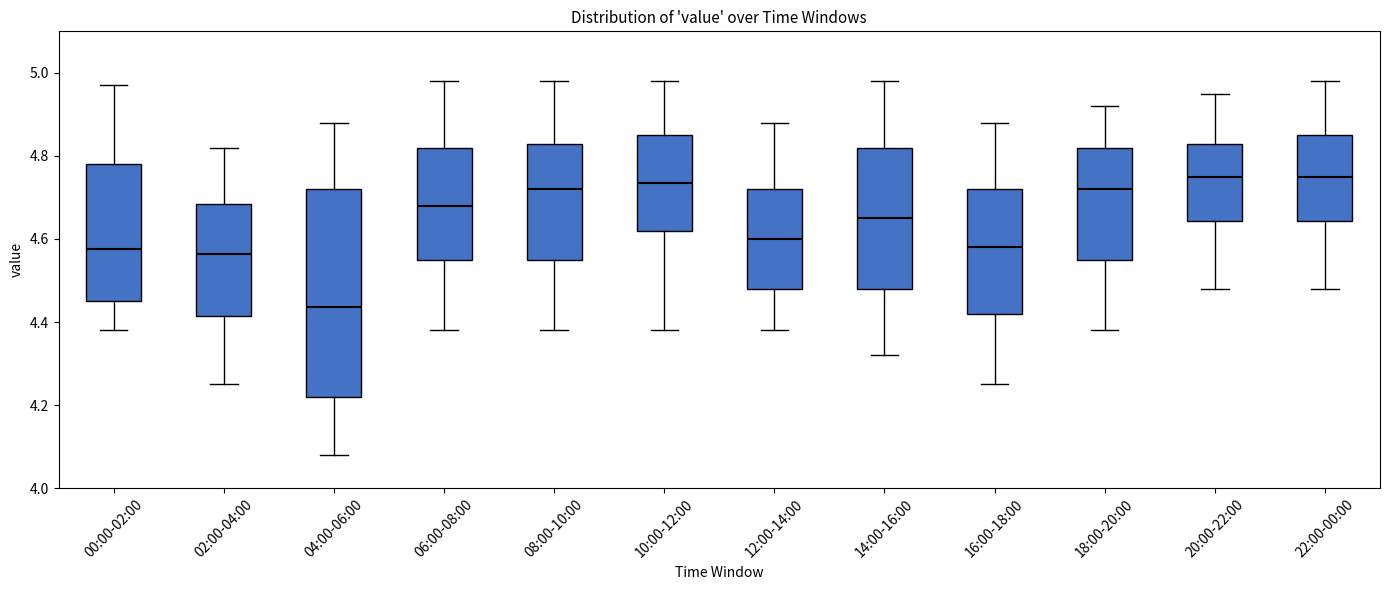

Reading left to right, read every box against the y-axis: the position of its median line, the range the box covers, and the ends of its whiskers. The values are not printed on the chart, so give them approximately, as read against the axis.

00:00-02:00: median 4.58, box 4.46 to 4.78, whiskers 4.38 to 4.98
02:00-04:00: median 4.56, box 4.42 to 4.68, whiskers 4.26 to 4.82
04:00-06:00: median 4.44, box 4.22 to 4.72, whiskers 4.08 to 4.88
06:00-08:00: median 4.68, box 4.56 to 4.82, whiskers 4.38 to 4.98
08:00-10:00: median 4.72, box 4.56 to 4.82, whiskers 4.38 to 4.98
10:00-12:00: median 4.74, box 4.62 to 4.86, whiskers 4.38 to 4.98
12:00-14:00: median 4.60, box 4.48 to 4.72, whiskers 4.38 to 4.88
14:00-16:00: median 4.66, box 4.48 to 4.82, whiskers 4.32 to 4.98
16:00-18:00: median 4.58, box 4.42 to 4.72, whiskers 4.26 to 4.88
18:00-20:00: median 4.72, box 4.56 to 4.82, whiskers 4.38 to 4.92
20:00-22:00: median 4.76, box 4.64 to 4.82, whiskers 4.48 to 4.96
22:00-00:00: median 4.76, box 4.64 to 4.86, whiskers 4.48 to 4.98